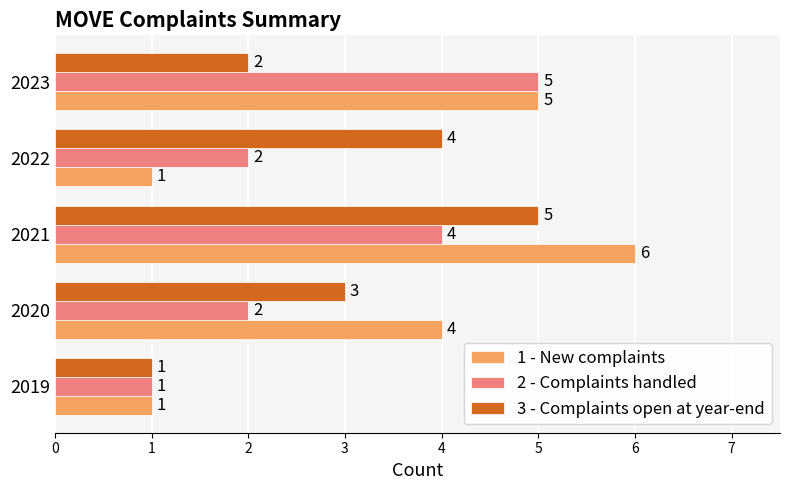

Which series has the widest spread of values?

1 - New complaints